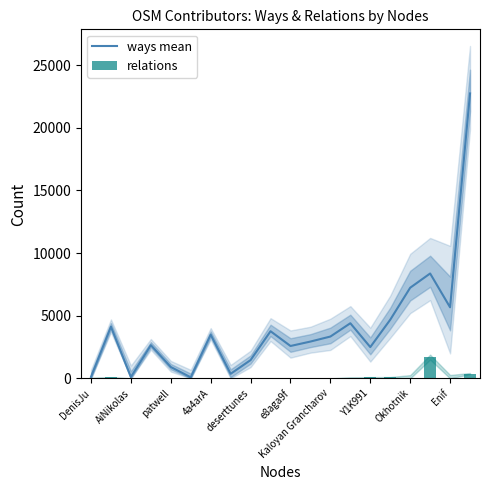

True or false: ways mean has a value of 8215 at Enif.

False